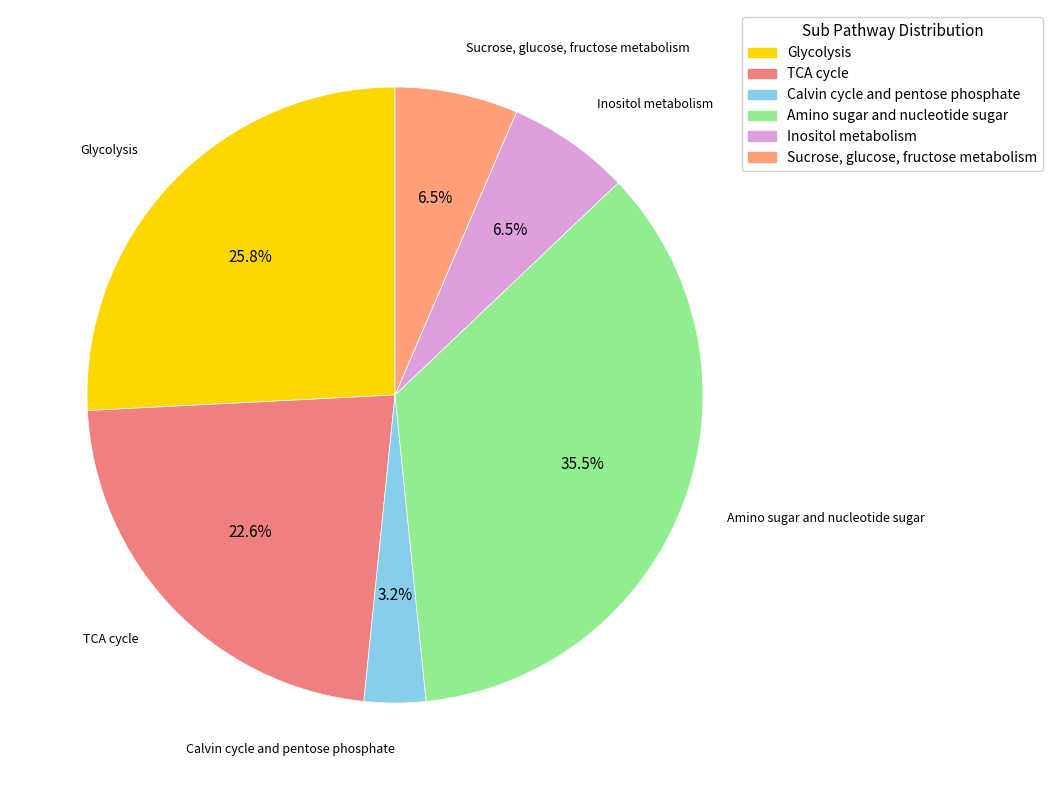

To the nearest percent, what is the difference between the Amino sugar and nucleotide sugar and Sucrose, glucose, fructose metabolism slice percentages?

29%